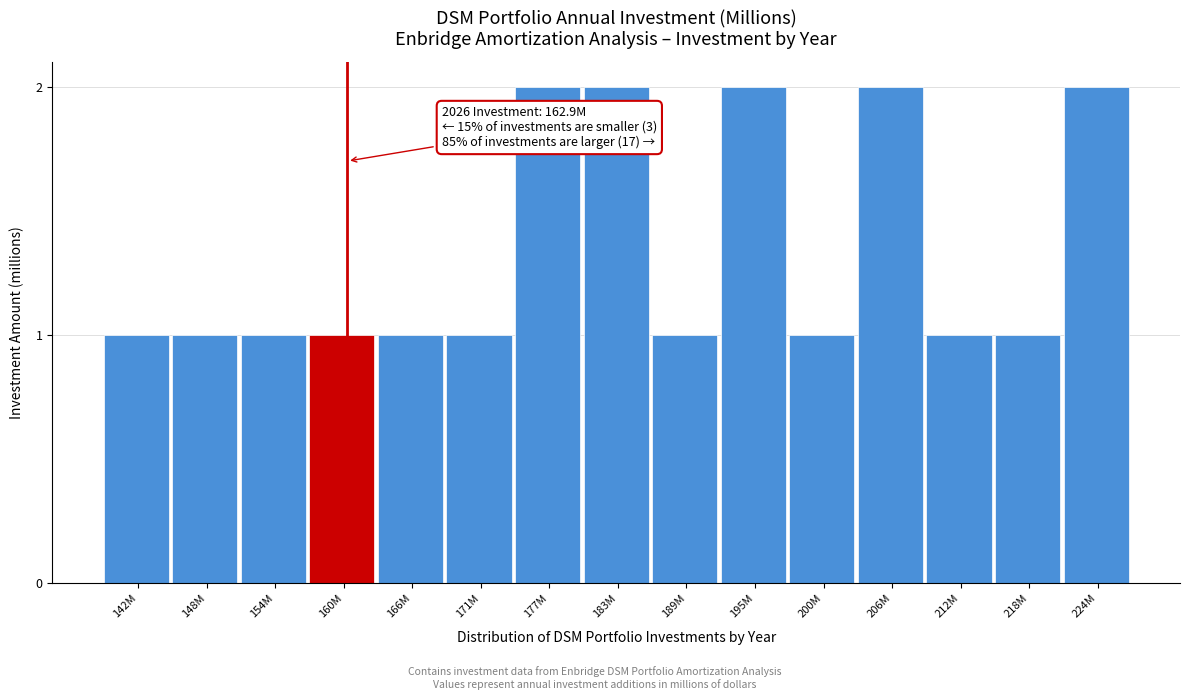

Reading left to right, list all the values displayed in this chart.

142M=1	148M=1	154M=1	160M=1	166M=1	171M=1	177M=2	183M=2	189M=1	195M=2	200M=1	206M=2	212M=1	218M=1	224M=2